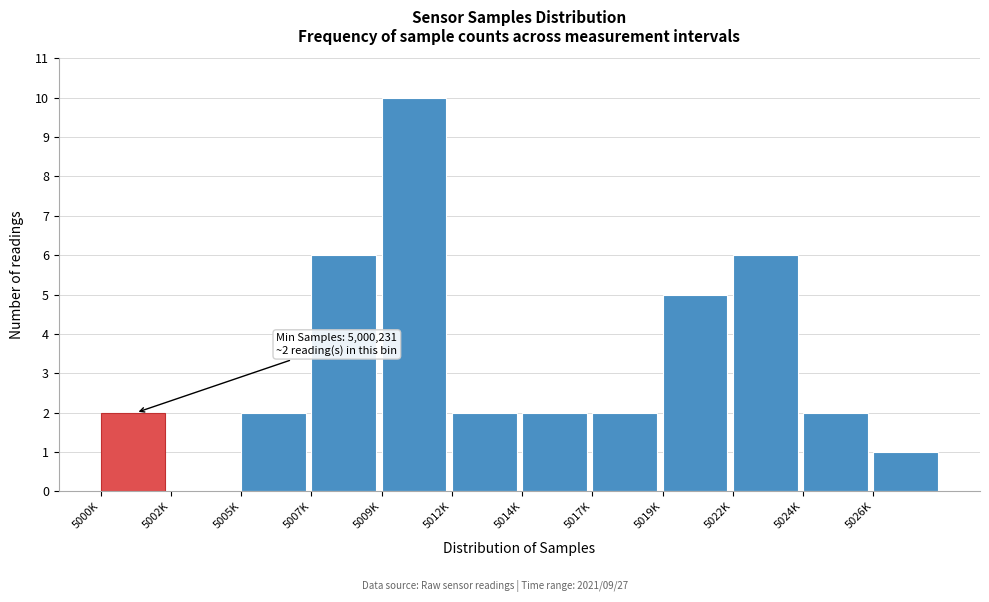

Reading left to right, list all the values displayed in this chart.

5000K=2	5002K=0	5005K=2	5007K=6	5009K=10	5012K=2	5014K=2	5017K=2	5019K=5	5022K=6	5024K=2	5026K=1